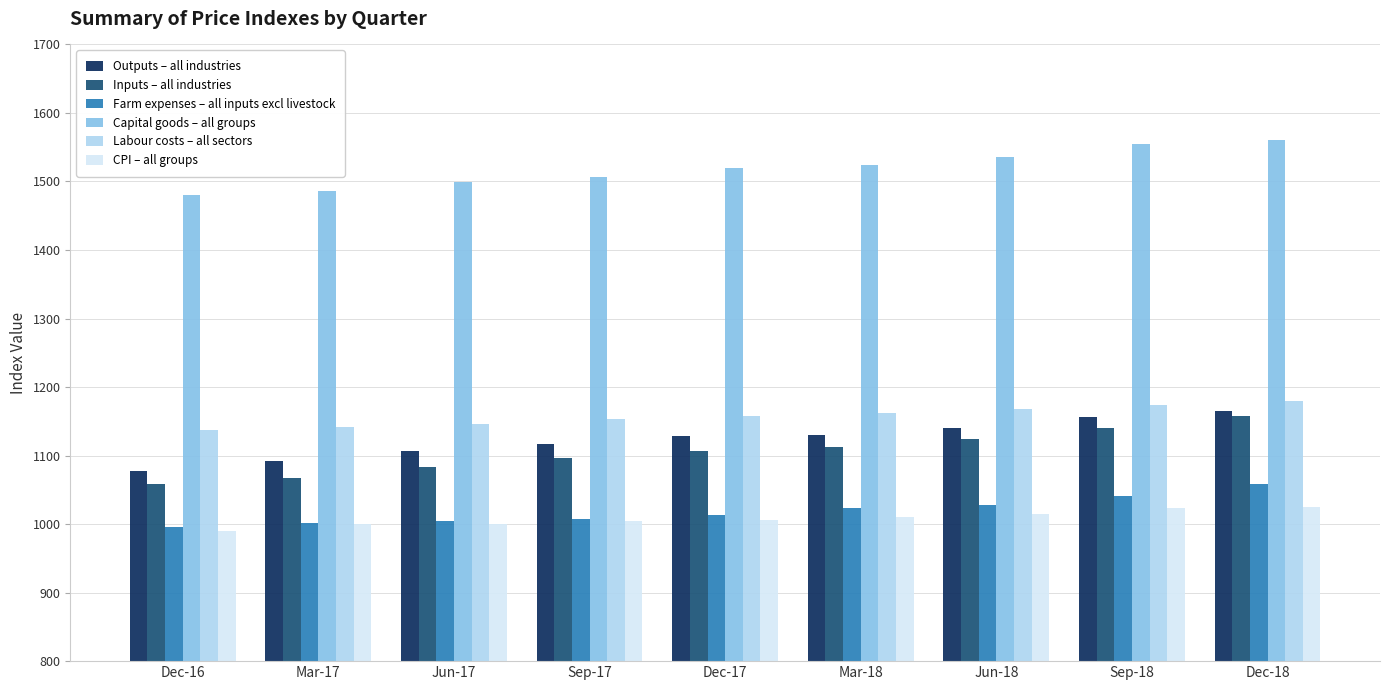

What is the sum of all CPI – all groups values?

9076